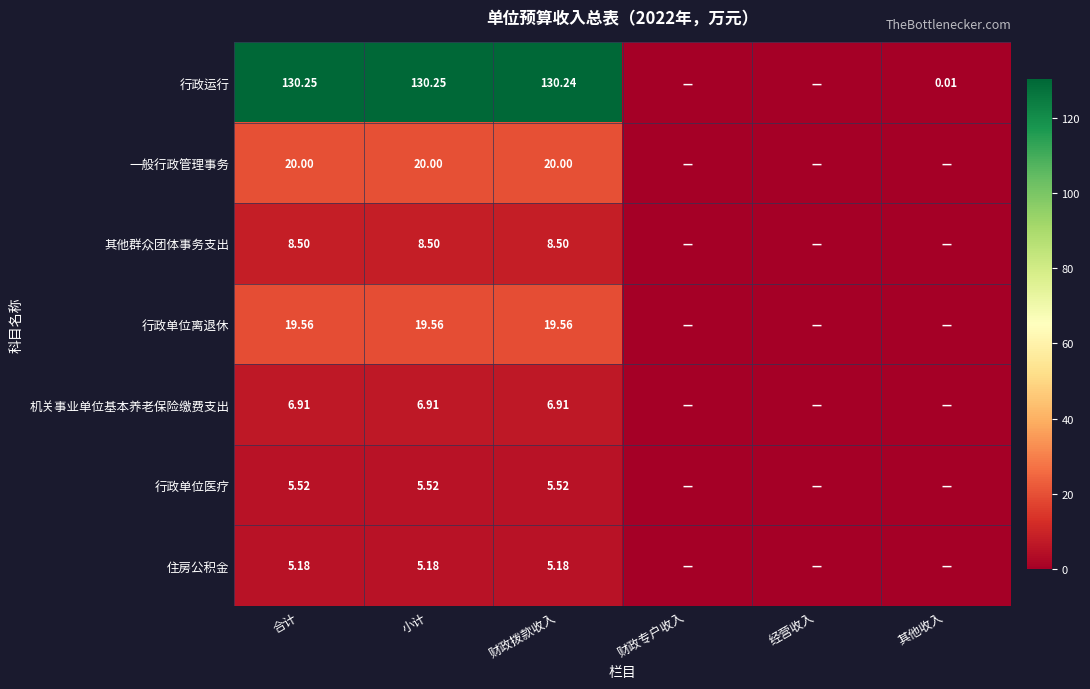

Rank the series at 财政拨款收入 from highest to lowest value.

行政运行, 一般行政管理事务, 行政单位离退休, 其他群众团体事务支出, 机关事业单位基本养老保险缴费支出, 行政单位医疗, 住房公积金